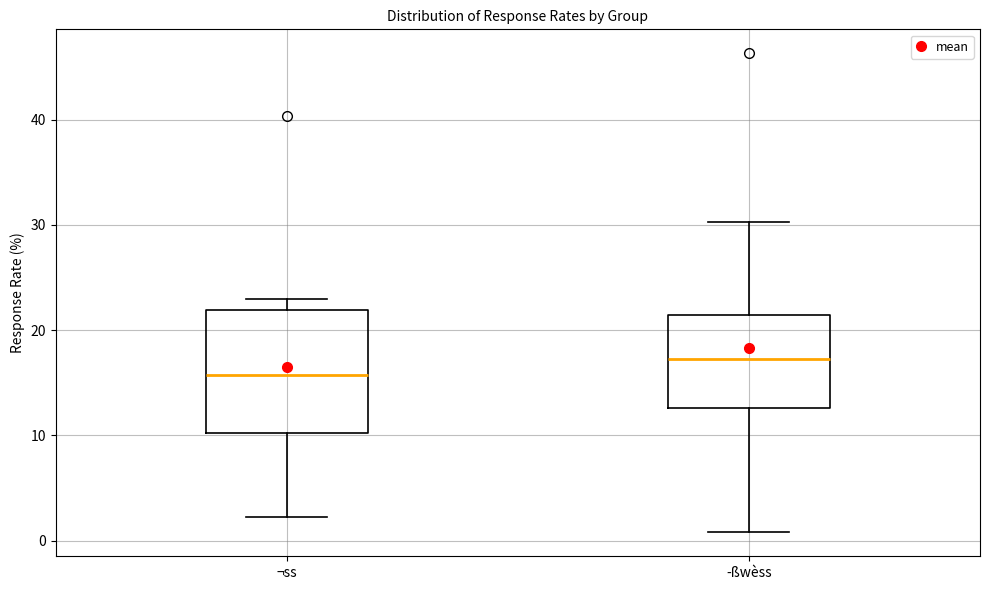

Comparing the boxes themselves (not the whiskers), which one is the tallest?

¬ss